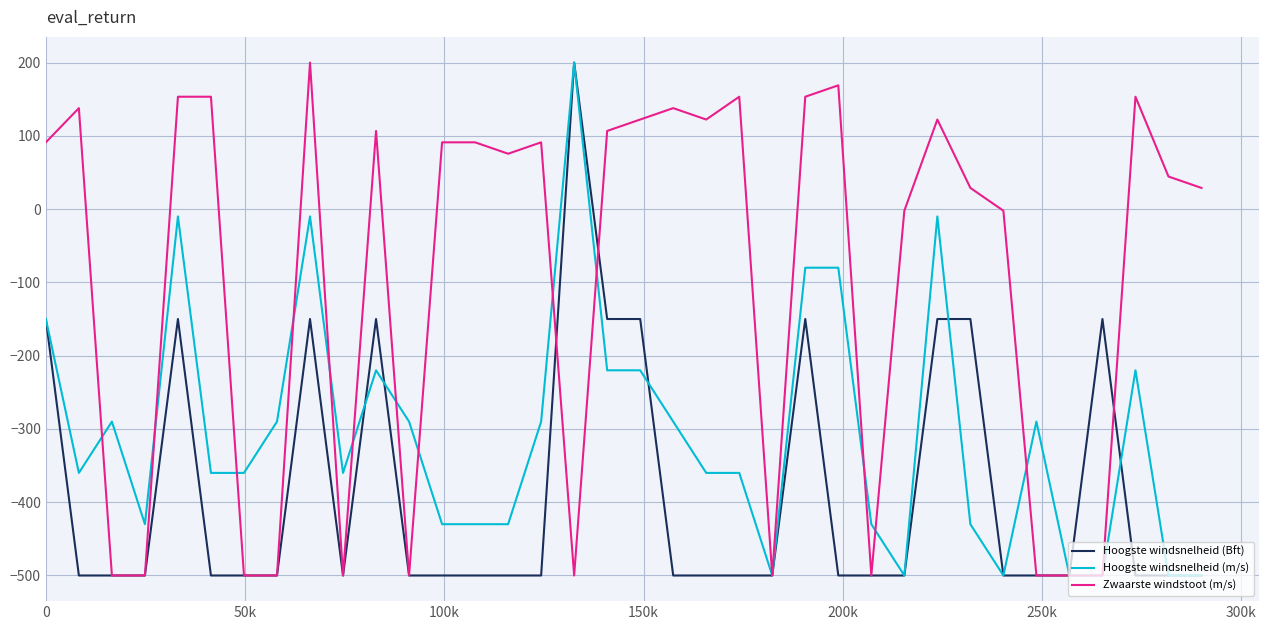

What is the average value of the Zwaarste windstoot (m/s) series?

-96.4